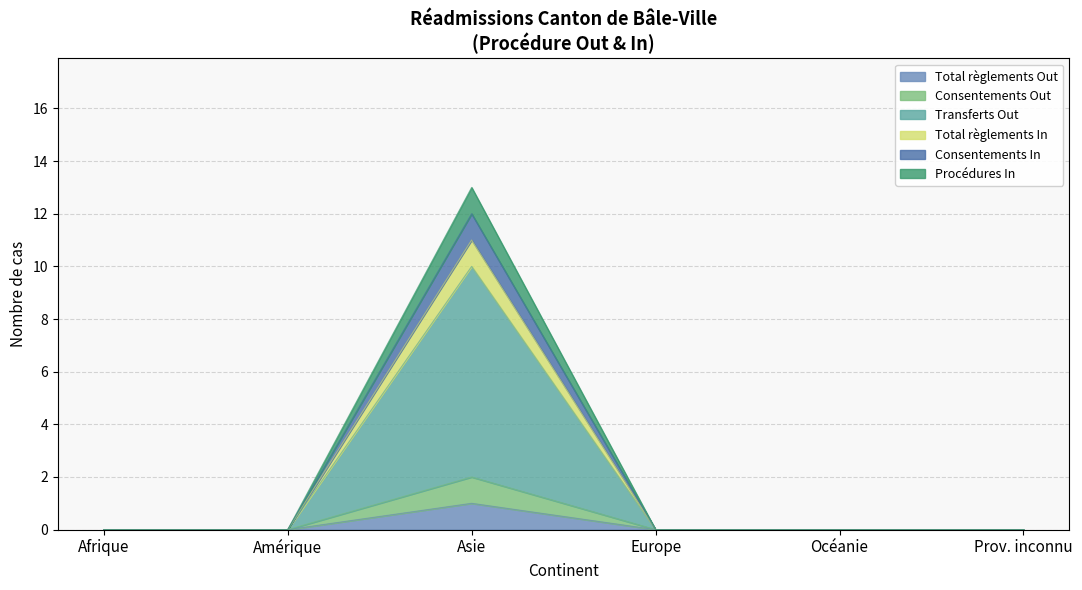

Does the chart display data point markers on the line(s)?

No